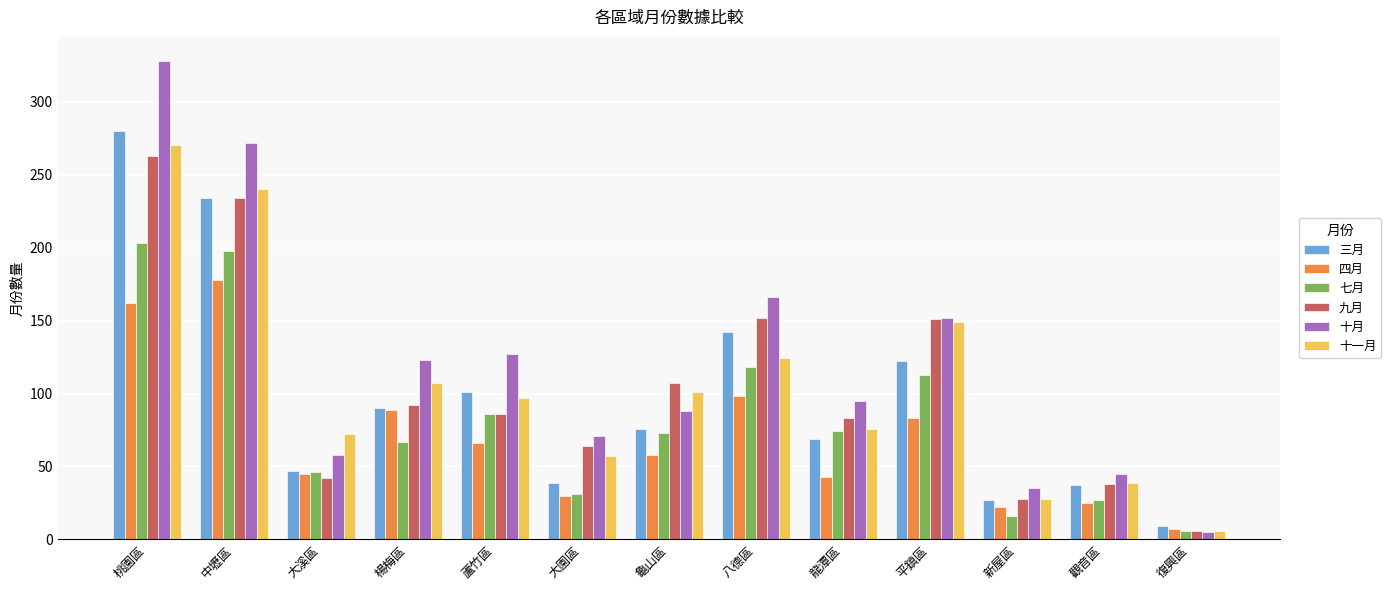

Where is 十一月 nearest to the value 138?

平鎮區